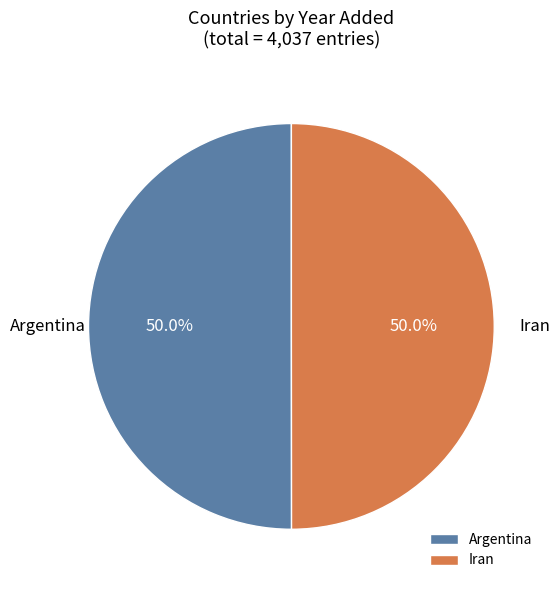

Is it true that Iran is 45% of the pie?

False